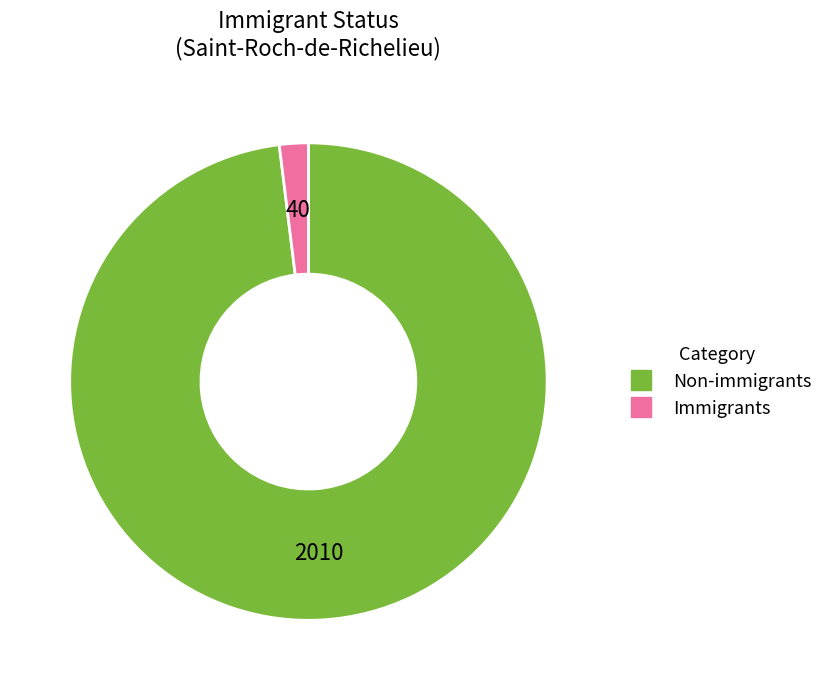

Does any single category account for the majority?

Yes